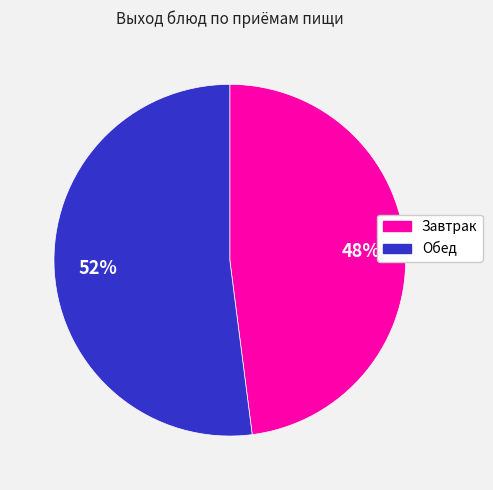

Between Обед and Завтрак, which is larger?

Обед